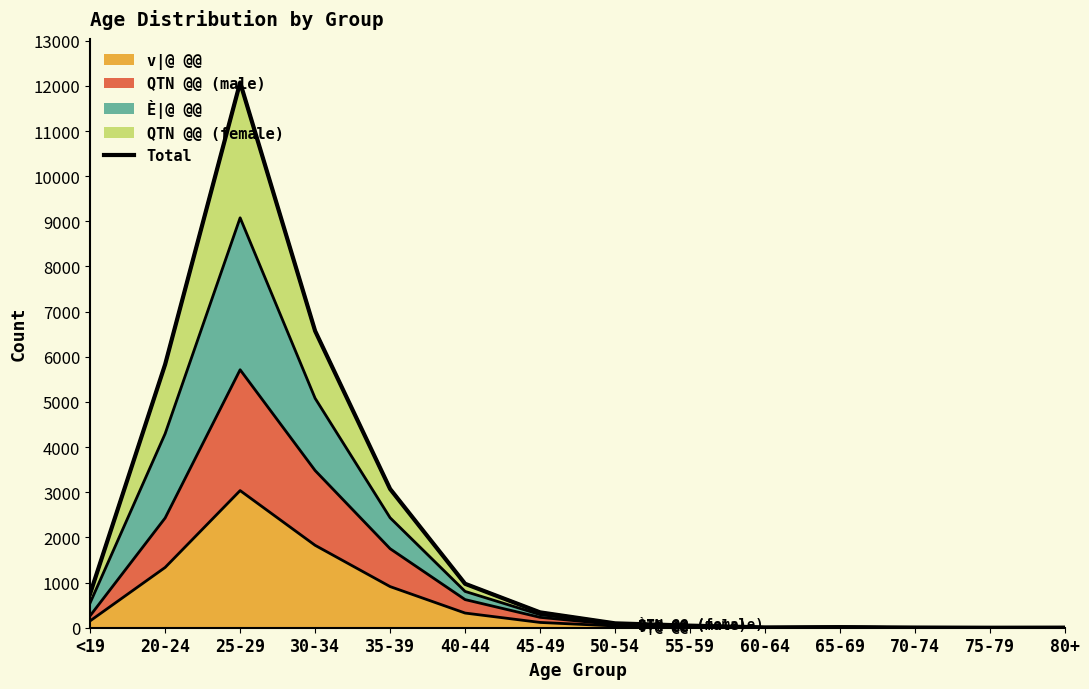

What is the sum of all values?

29788